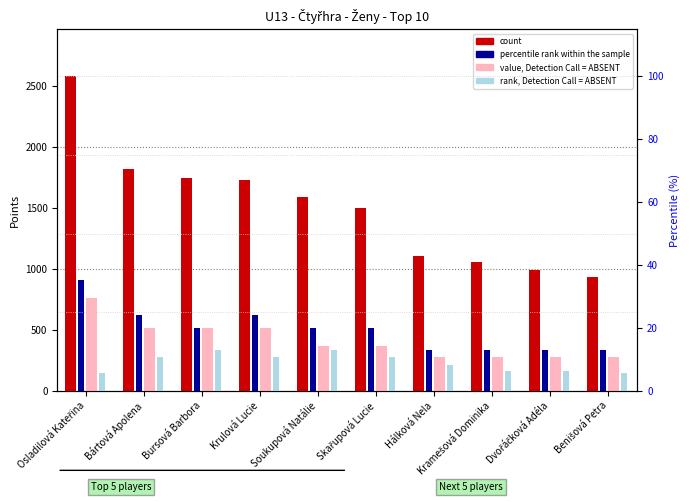

Count the number of categories in the chart.

10